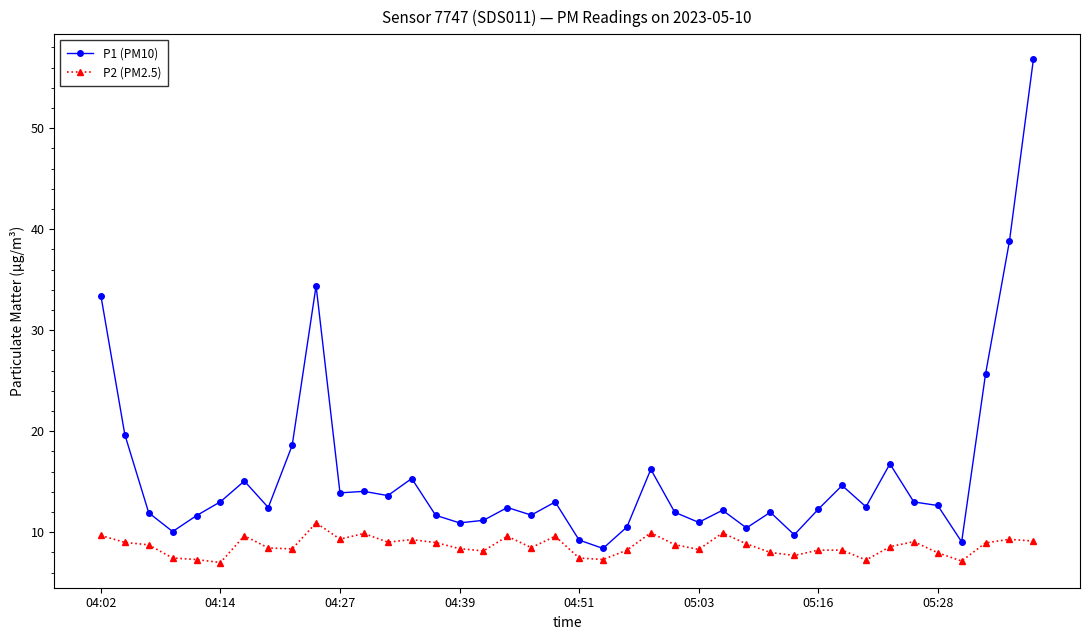

List the series in order of their peak value, highest first.

P1 (PM10), P2 (PM2.5)